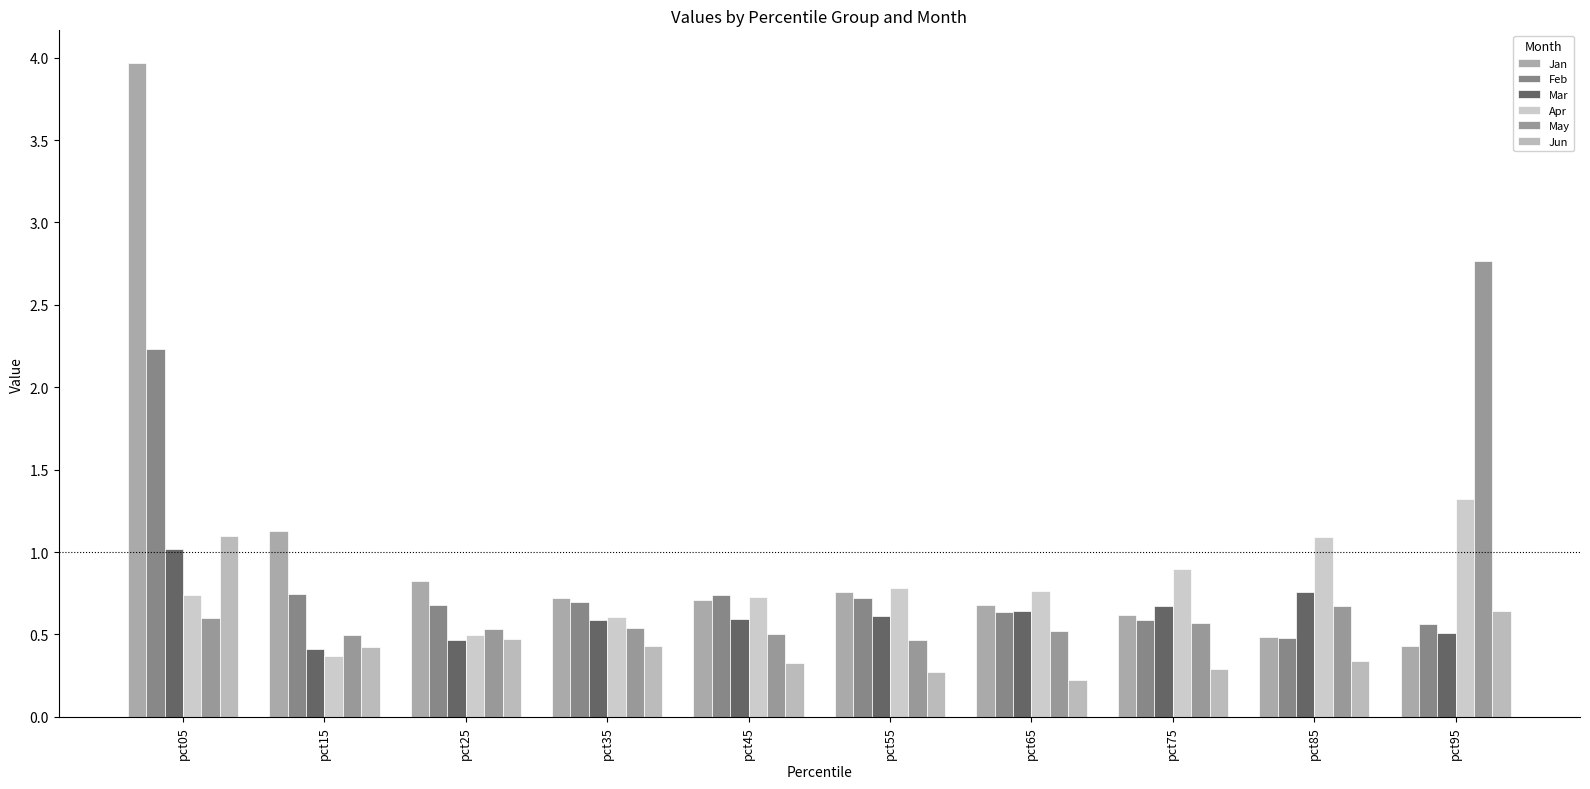

Which series changed the most between pct15 and pct55?

Apr